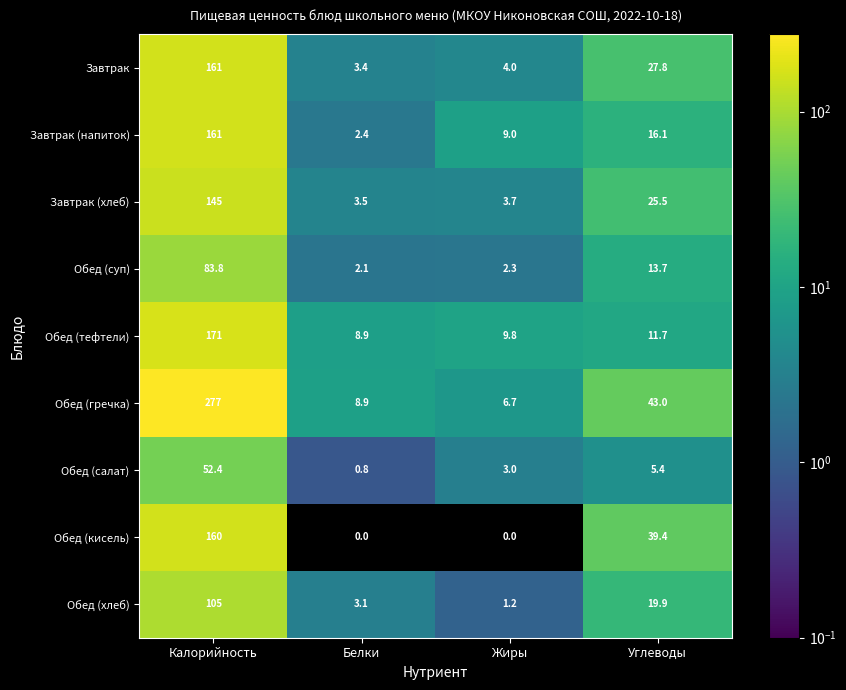

What is the difference between the Завтрак values at Жиры and Углеводы?

23.8